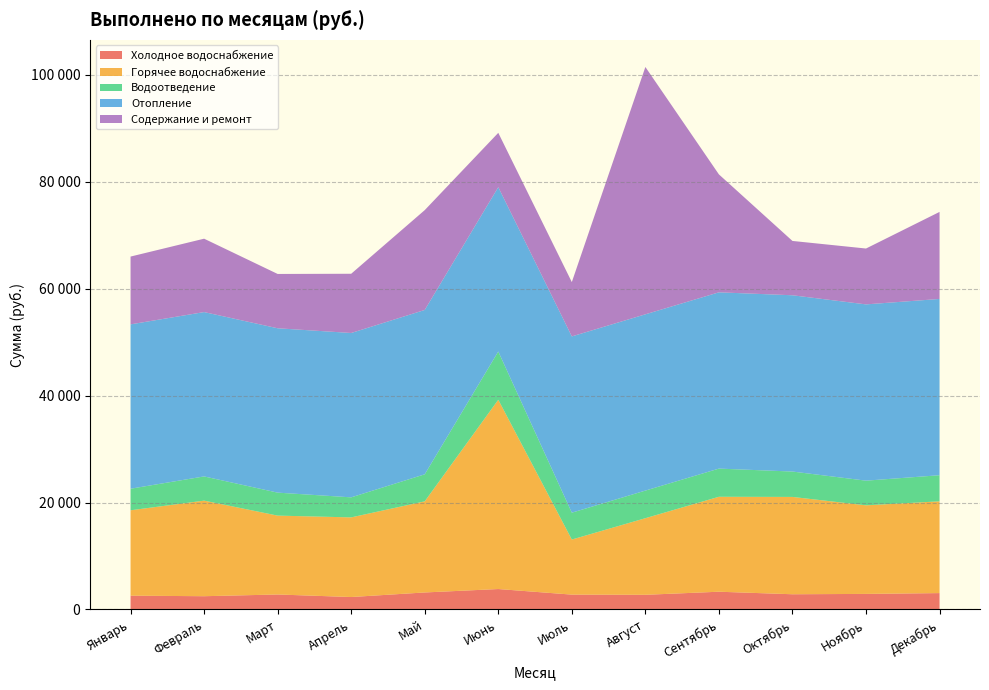

Reading left to right, list all the values displayed in this chart.

Холодное водоснабжение: Январь=2586	Февраль=2484	Март=2806	Апрель=2332	Май=3185	Июнь=3827	Июль=2783	Август=2748	Сентябрь=3324	Октябрь=2850	Ноябрь=2915	Декабрь=3067
Горячее водоснабжение: Январь=15965	Февраль=17873	Март=14750	Апрель=14893	Май=17038	Июнь=35393	Июль=10300	Август=14326	Сентябрь=17755	Октябрь=18201	Ноябрь=16566	Декабрь=17161
Водоотведение: Январь=4034	Февраль=4527	Март=4299	Апрель=3749	Май=5058	Июнь=9027	Июль=5022	Август=5163	Сентябрь=5270	Октябрь=4748	Ноябрь=4613	Декабрь=4883
Отопление: Январь=30736	Февраль=30736	Март=30736	Апрель=30736	Май=30736	Июнь=30736	Июль=32965	Август=32965	Сентябрь=32965	Октябрь=32965	Ноябрь=32965	Декабрь=32965
Содержание и ремонт: Январь=12679	Февраль=13724	Март=10158	Апрель=11076	Май=18670	Июнь=10158	Июль=10158	Август=46253	Сентябрь=22054	Октябрь=10158	Ноябрь=10446	Декабрь=16277